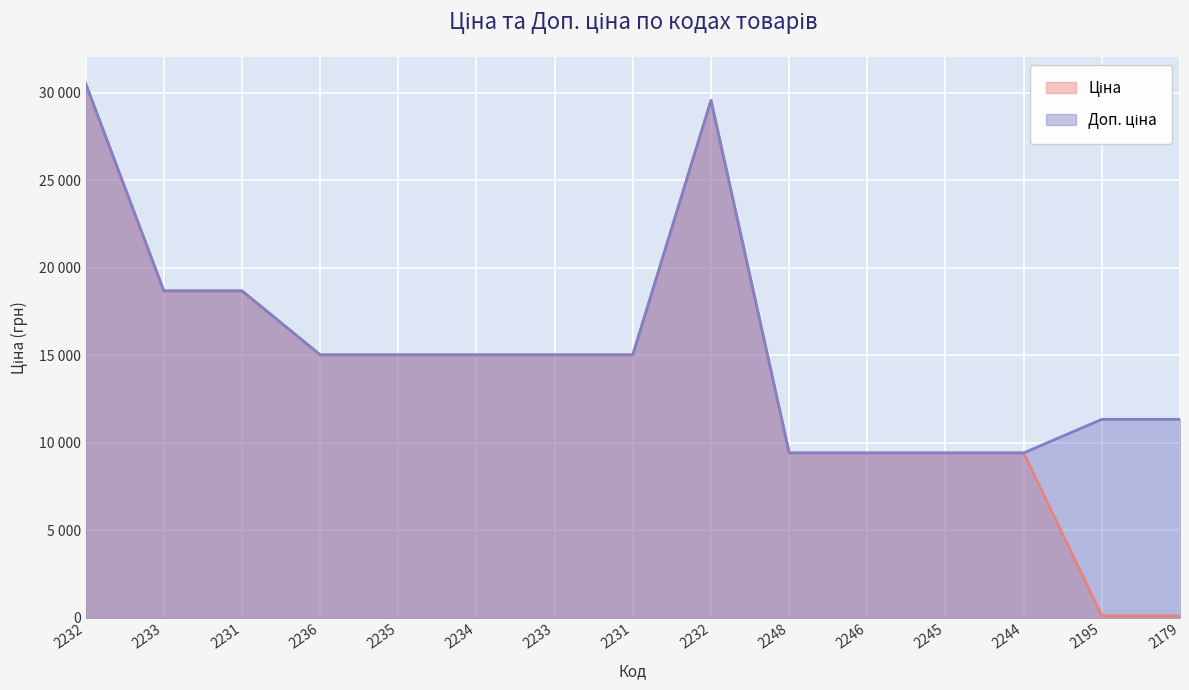

How many interior local peaks does the Доп. ціна series have?

1